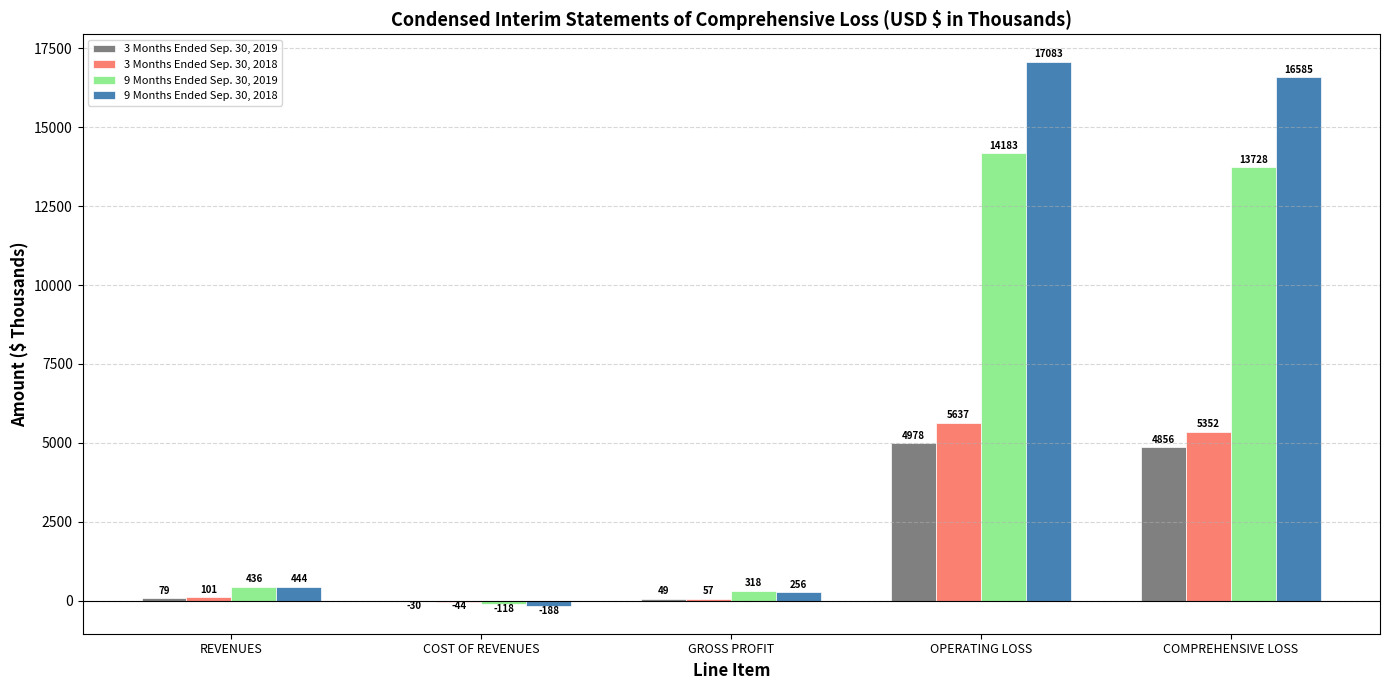

Are the bars grouped side by side (vs. stacked)?

Yes